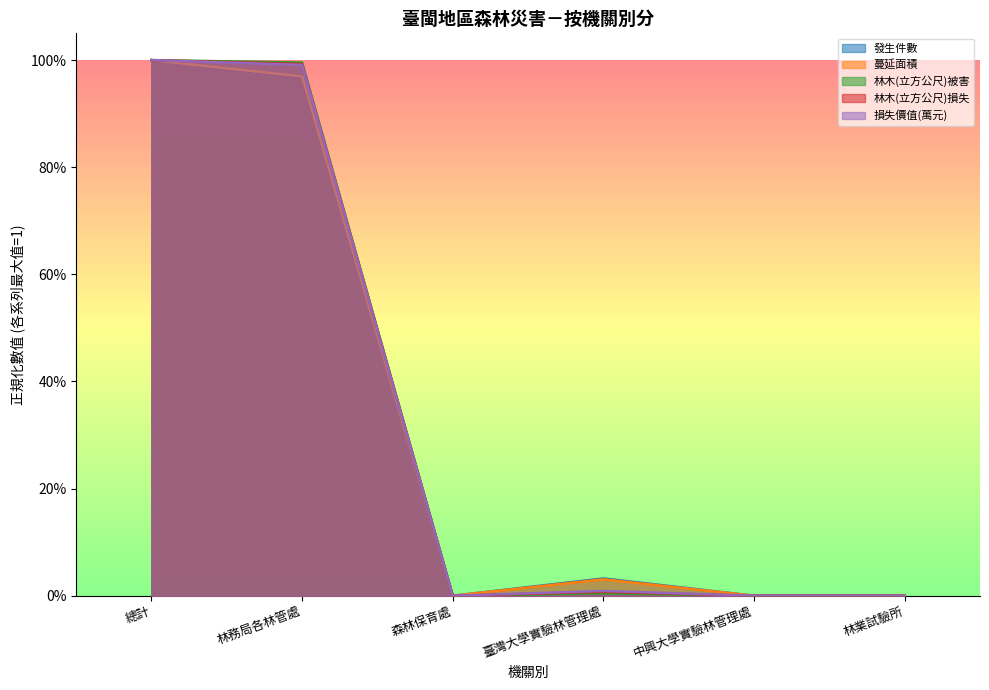

What is the difference between the maximum and minimum values in the 發生件數 series?

1.0